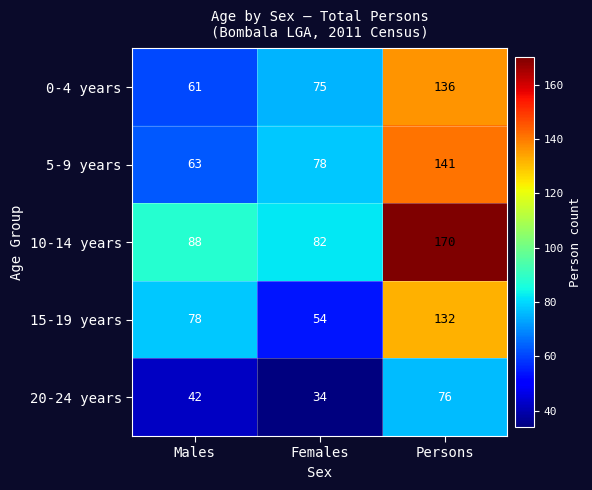

The 20-24 years series shows 15 at Males. True or false?

False